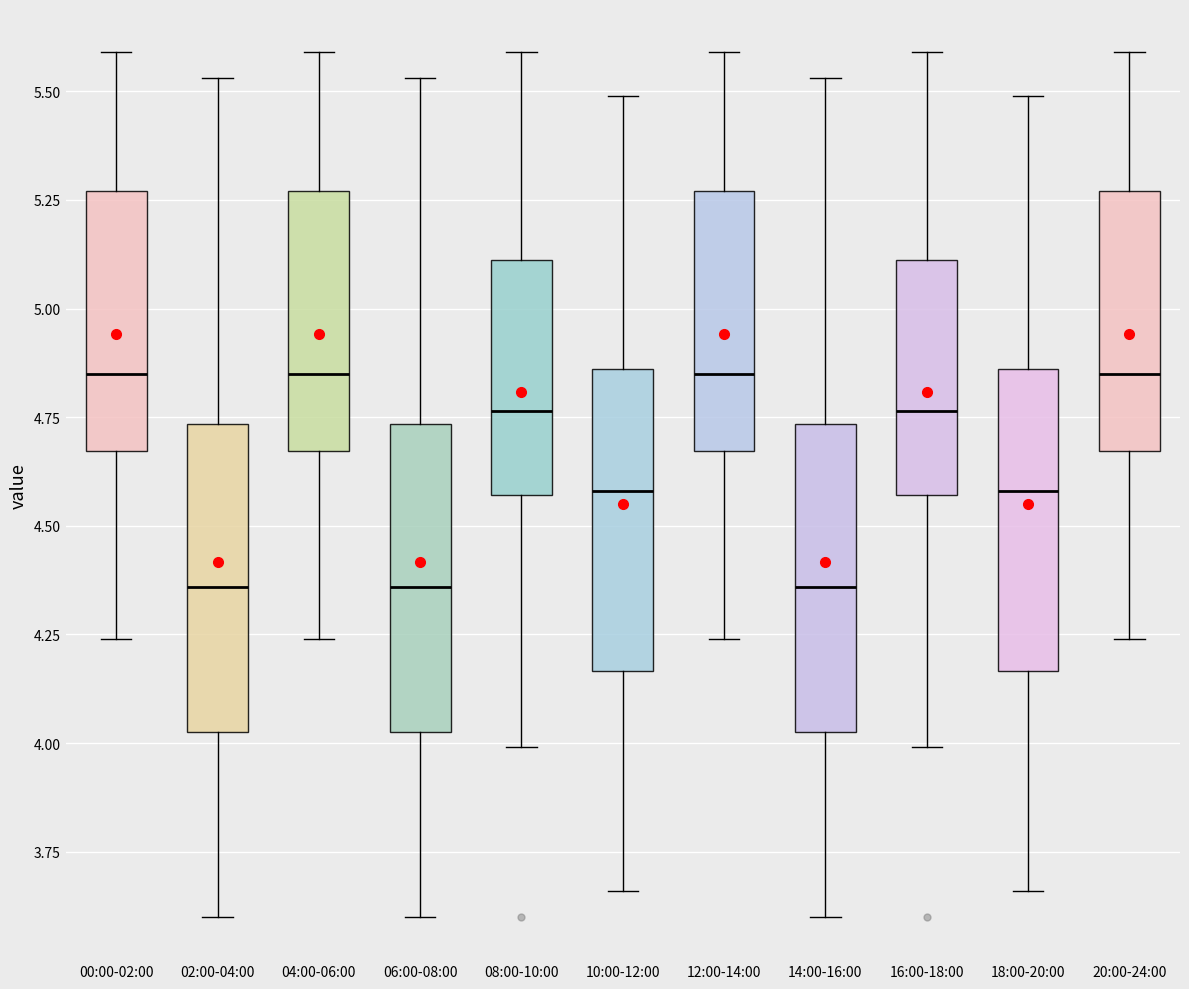

Reading left to right, read every box against the y-axis: the position of its median line, the range the box covers, and the ends of its whiskers. The values are not printed on the chart, so give them approximately, as read against the axis.

00:00-02:00: median 4.85, box 4.65 to 5.25, whiskers 4.25 to 5.60
02:00-04:00: median 4.35, box 4.05 to 4.75, whiskers 3.60 to 5.55
04:00-06:00: median 4.85, box 4.65 to 5.25, whiskers 4.25 to 5.60
06:00-08:00: median 4.35, box 4.05 to 4.75, whiskers 3.60 to 5.55
08:00-10:00: median 4.75, box 4.55 to 5.10, whiskers 4.00 to 5.60
10:00-12:00: median 4.60, box 4.15 to 4.85, whiskers 3.65 to 5.50
12:00-14:00: median 4.85, box 4.65 to 5.25, whiskers 4.25 to 5.60
14:00-16:00: median 4.35, box 4.05 to 4.75, whiskers 3.60 to 5.55
16:00-18:00: median 4.75, box 4.55 to 5.10, whiskers 4.00 to 5.60
18:00-20:00: median 4.60, box 4.15 to 4.85, whiskers 3.65 to 5.50
20:00-24:00: median 4.85, box 4.65 to 5.25, whiskers 4.25 to 5.60